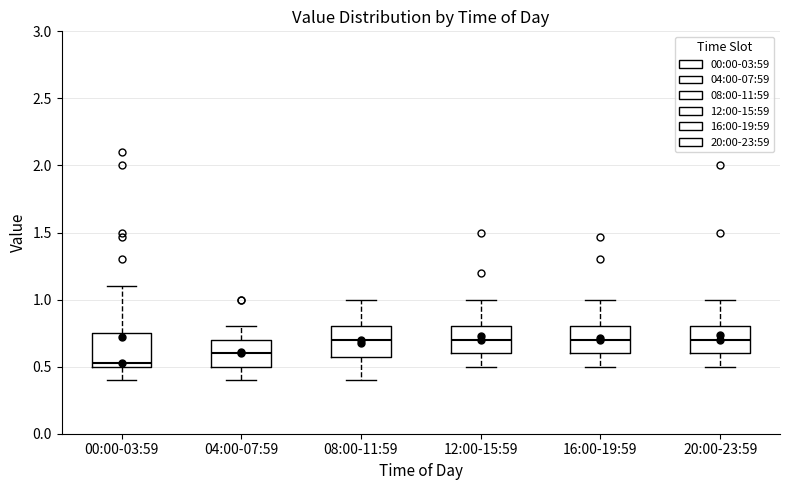

Where is the upper edge of the box for 20:00-23:59 on the y-axis? The values are not printed on the chart, so give them approximately, as read against the axis.

0.80